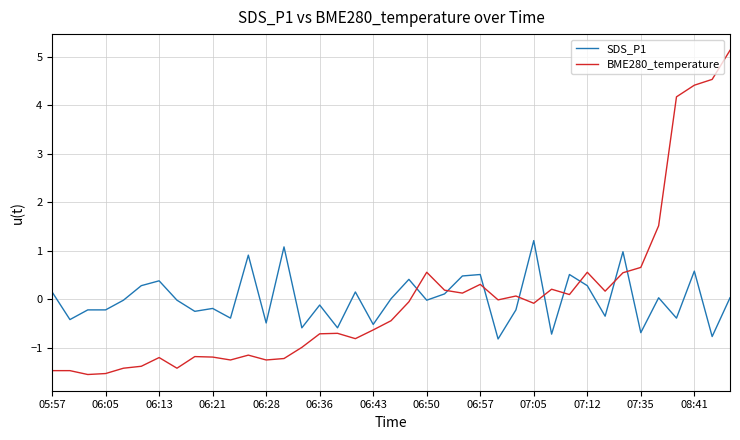

Which series has the largest range (max minus min)?

BME280_temperature